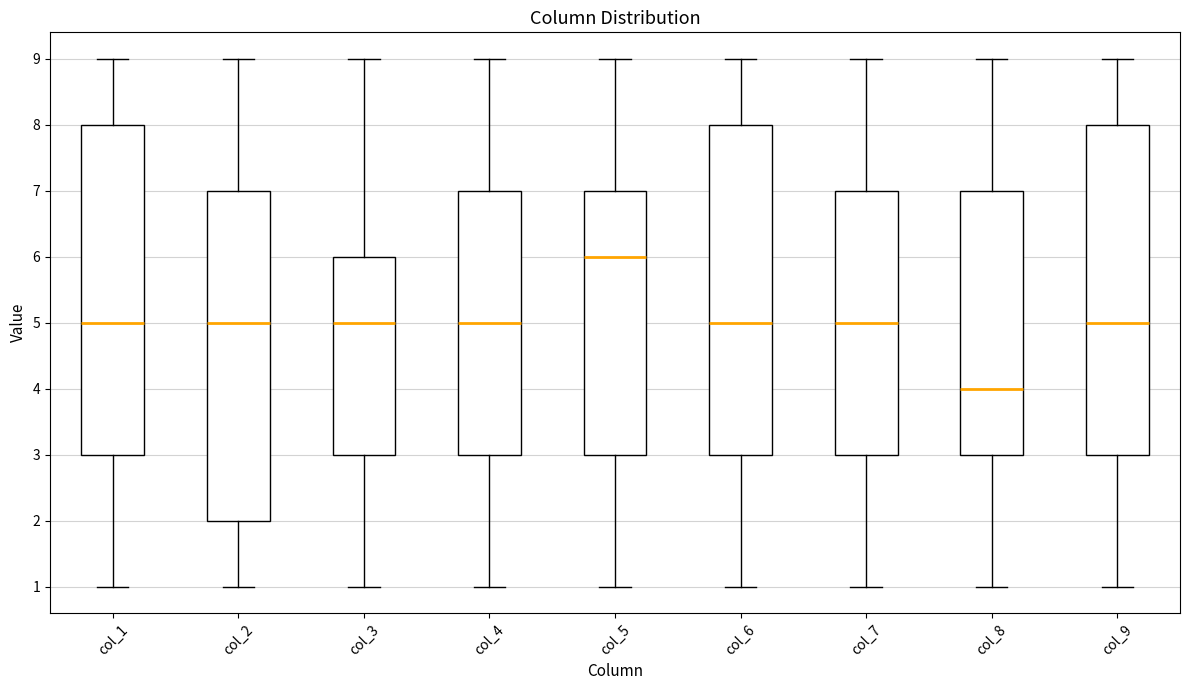

Reading left to right, transcribe this box plot: for each box, give where its median line is, the range the box spans, and where its two whiskers end, as read against the y-axis. The values are not printed on the chart, so give them approximately, as read against the axis.

col_1: median 5, box 3 to 8, whiskers 1 to 9
col_2: median 5, box 2 to 7, whiskers 1 to 9
col_3: median 5, box 3 to 6, whiskers 1 to 9
col_4: median 5, box 3 to 7, whiskers 1 to 9
col_5: median 6, box 3 to 7, whiskers 1 to 9
col_6: median 5, box 3 to 8, whiskers 1 to 9
col_7: median 5, box 3 to 7, whiskers 1 to 9
col_8: median 4, box 3 to 7, whiskers 1 to 9
col_9: median 5, box 3 to 8, whiskers 1 to 9